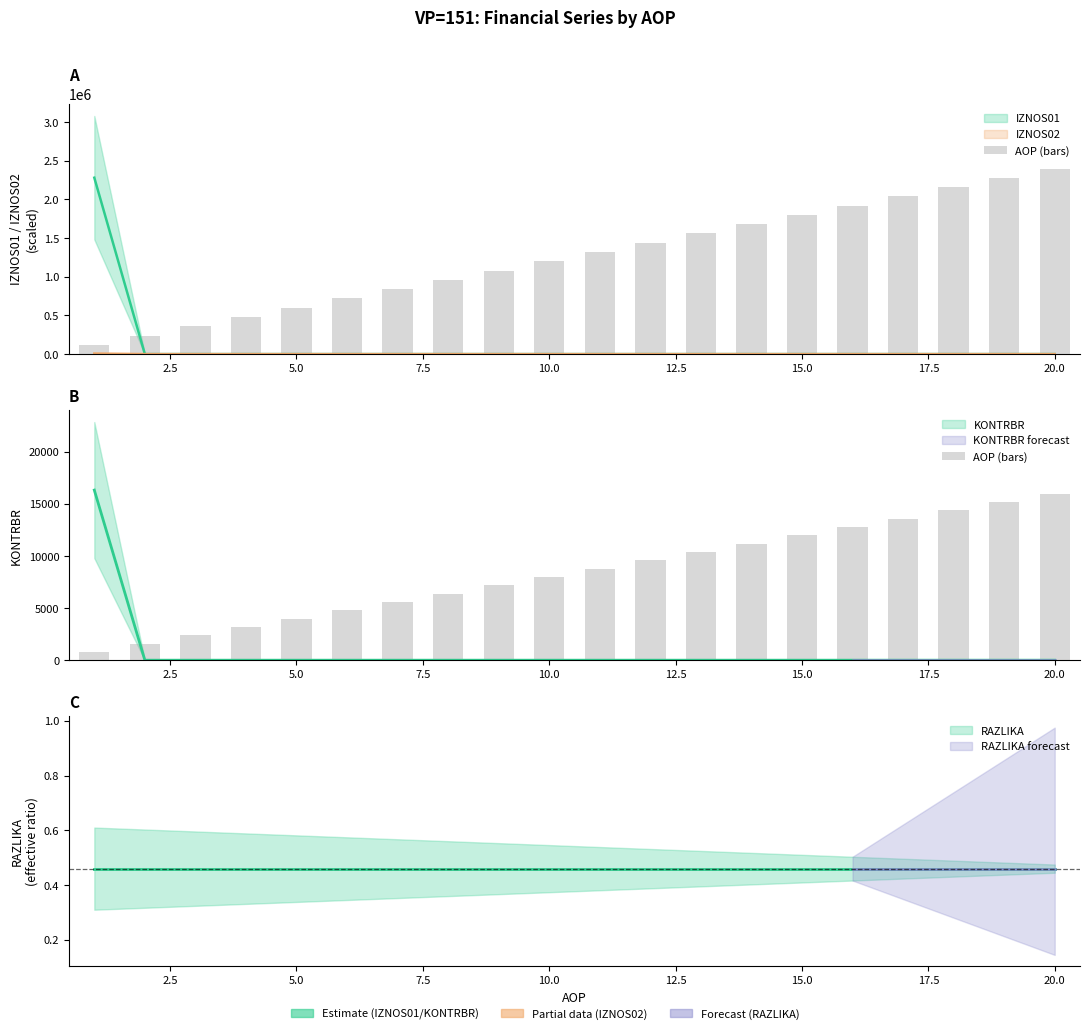

Is it true that the value at 10 is 12660?

False